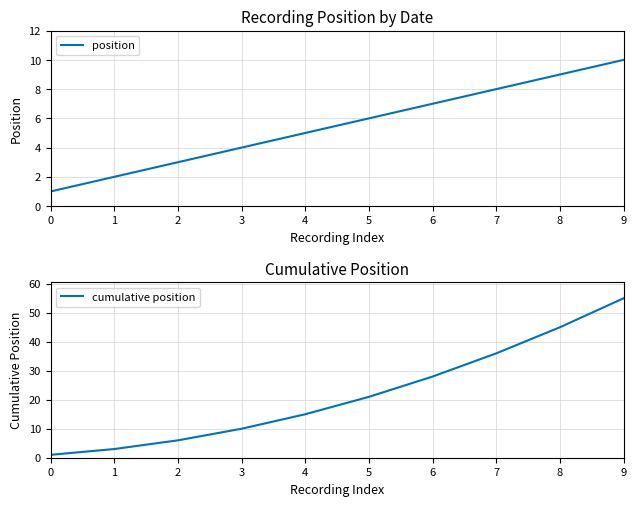

At which label does cumulative position reach its peak?

9